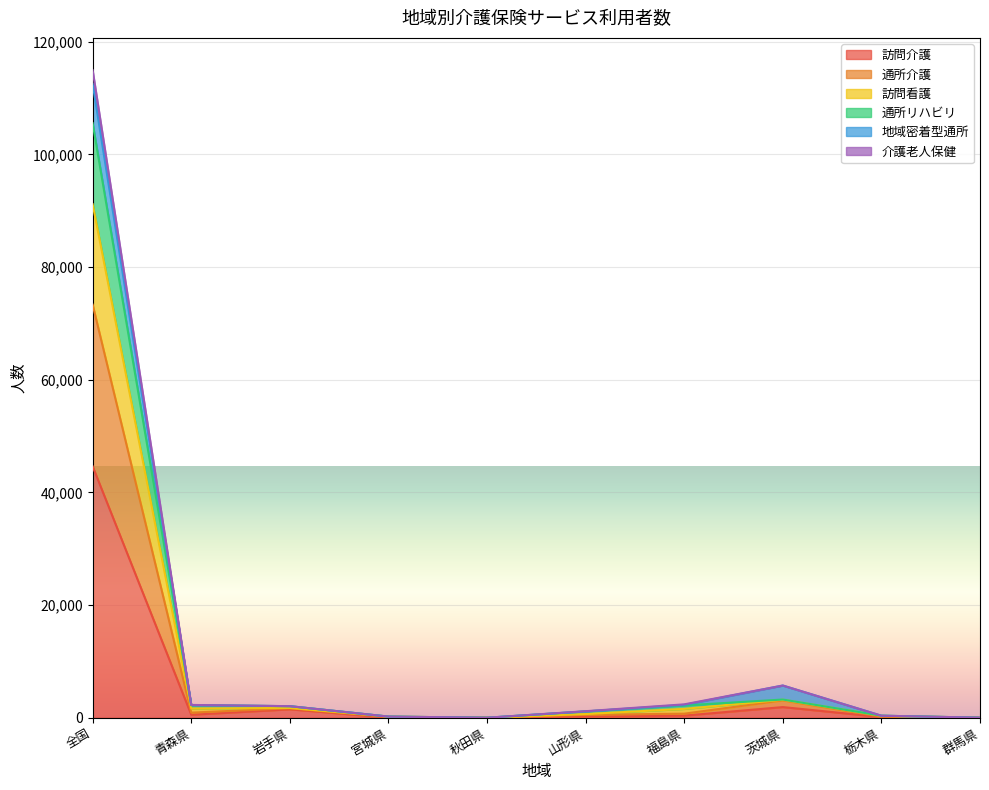

True or false: 訪問介護 and 介護老人保健 intersect in this chart.

False